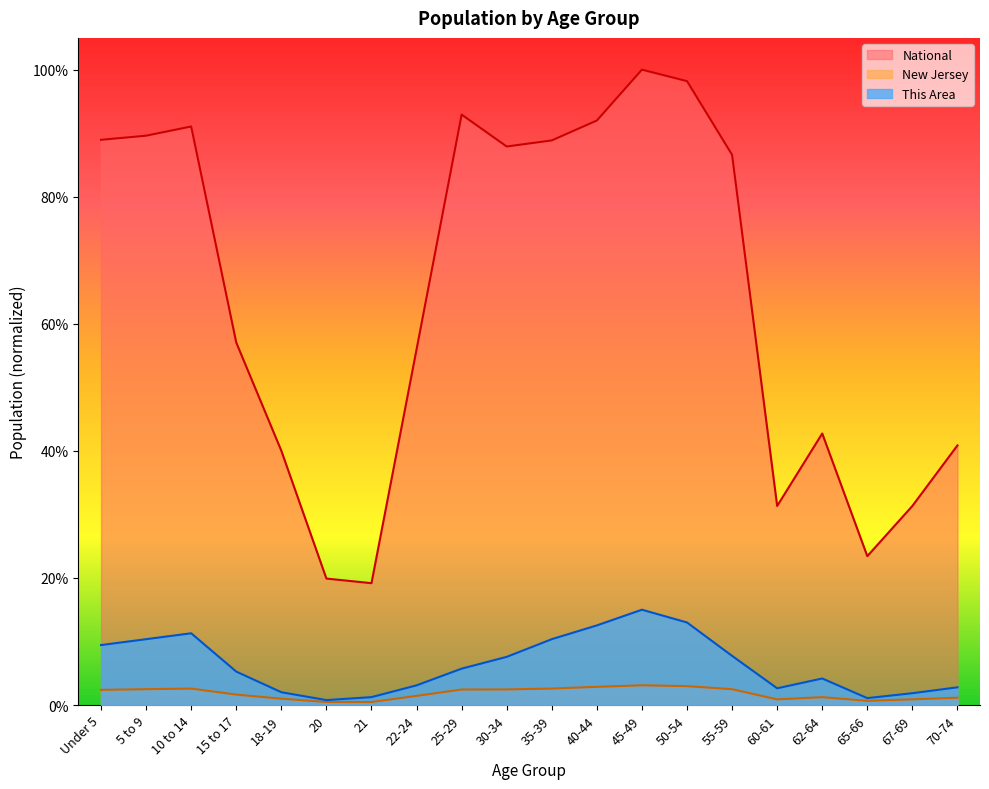

Between 21 and 30-34, which series saw the biggest shift?

National